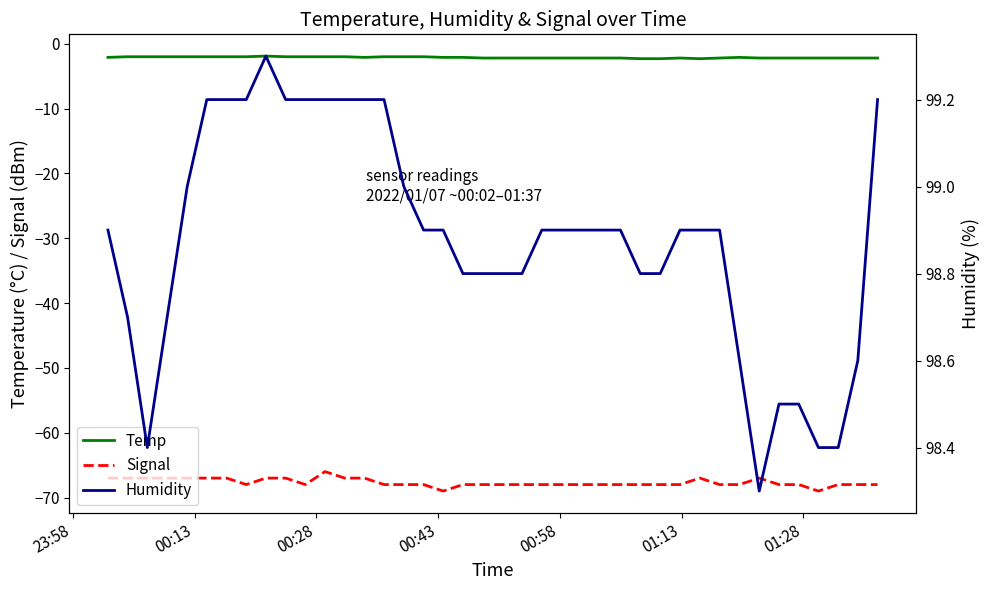

Which series has the widest spread of values?

Signal